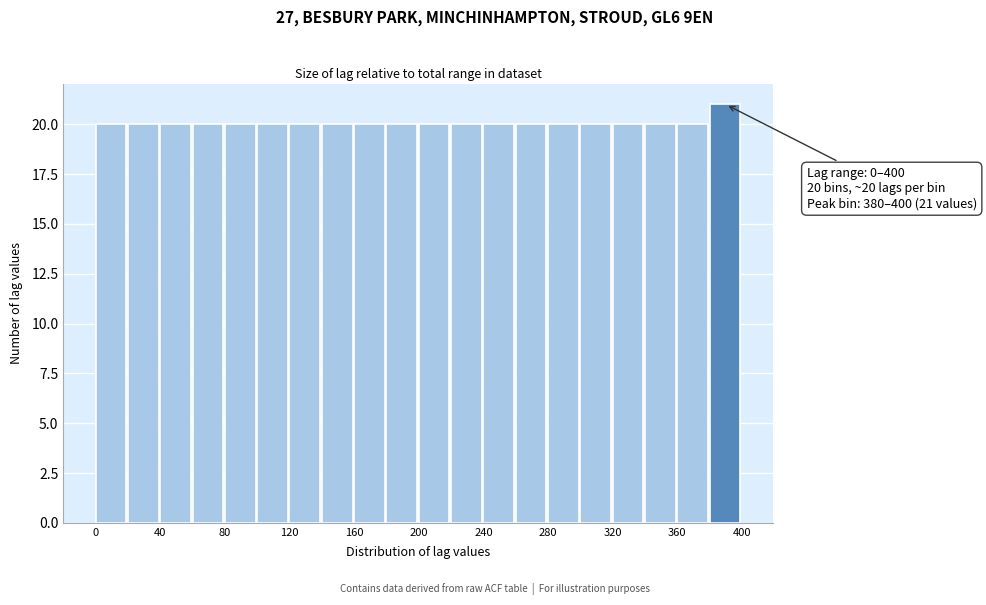

Over which range of the x-axis is the bar tallest?

380 to 400